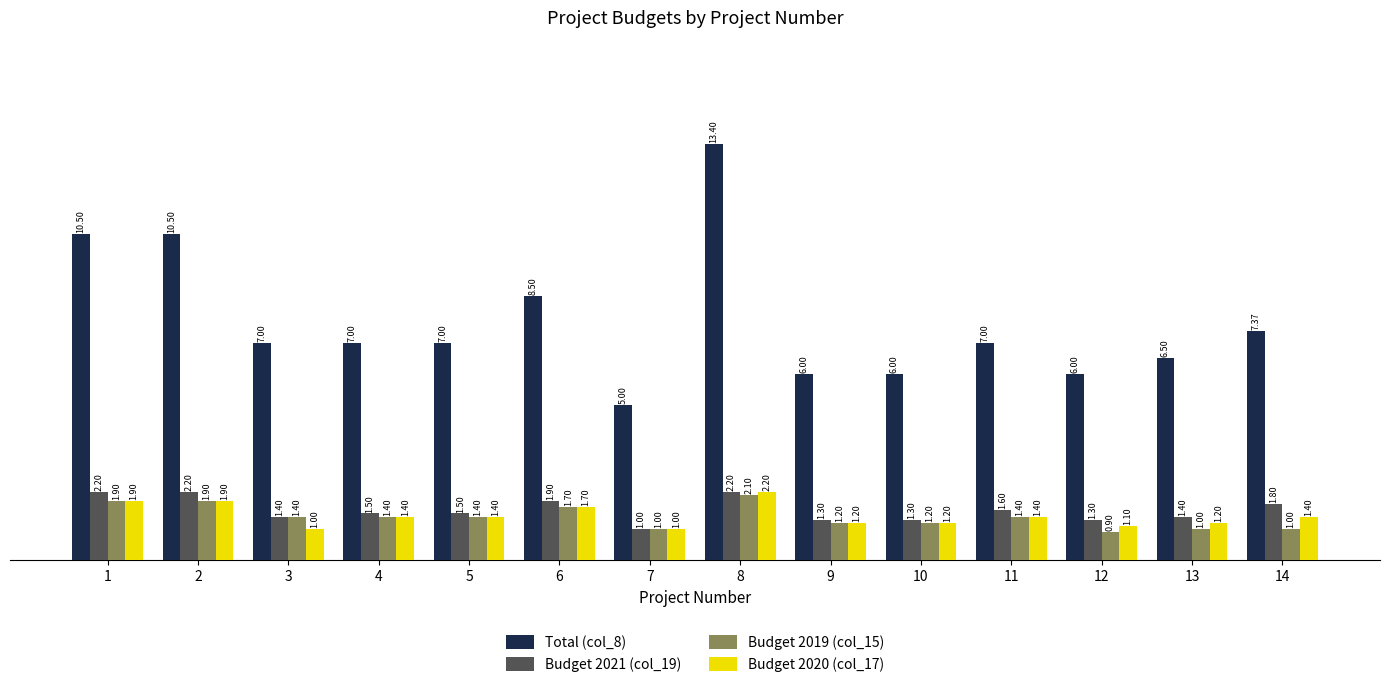

What is the difference between the maximum and second lowest values in the Total (col_8) series?

7.4